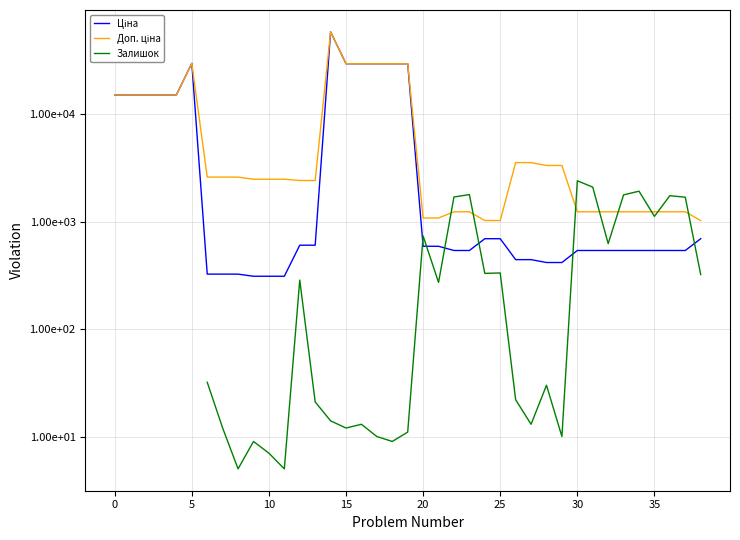

How many interior local peaks does the Залишок series have?

10